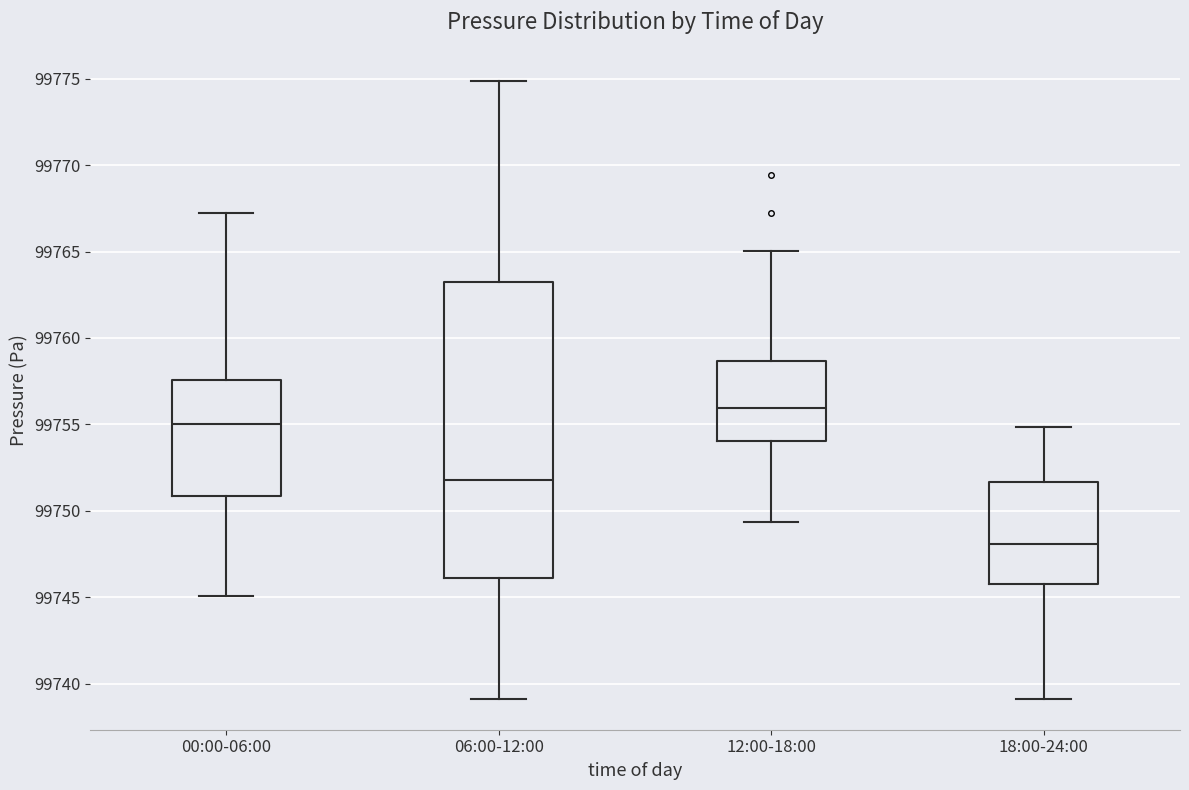

Where does the lower whisker of the box for 00:00-06:00 end on the y-axis? The values are not printed on the chart, so give them approximately, as read against the axis.

99745.0